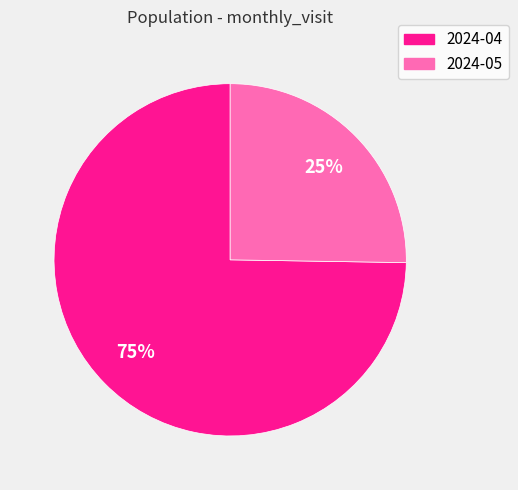

What is the largest slice in the pie chart?

2024-04